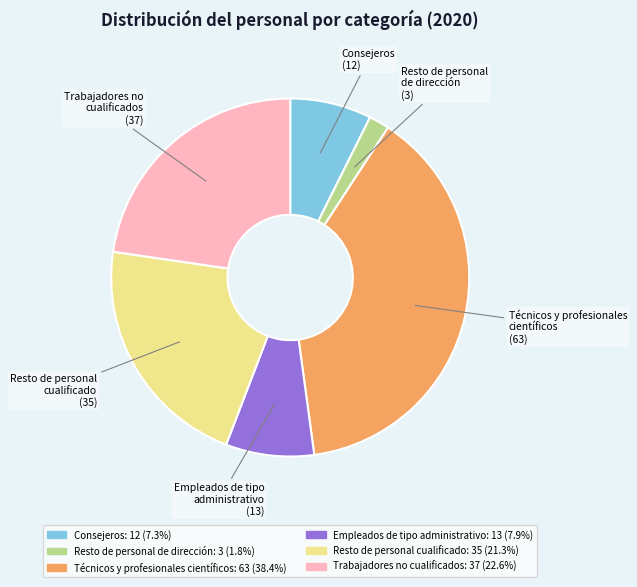

Rank the categories by value from highest to lowest.

Técnicos y profesionales científicos, Trabajadores no cualificados, Resto de personal cualificado, Empleados de tipo administrativo, Consejeros, Resto de personal de dirección